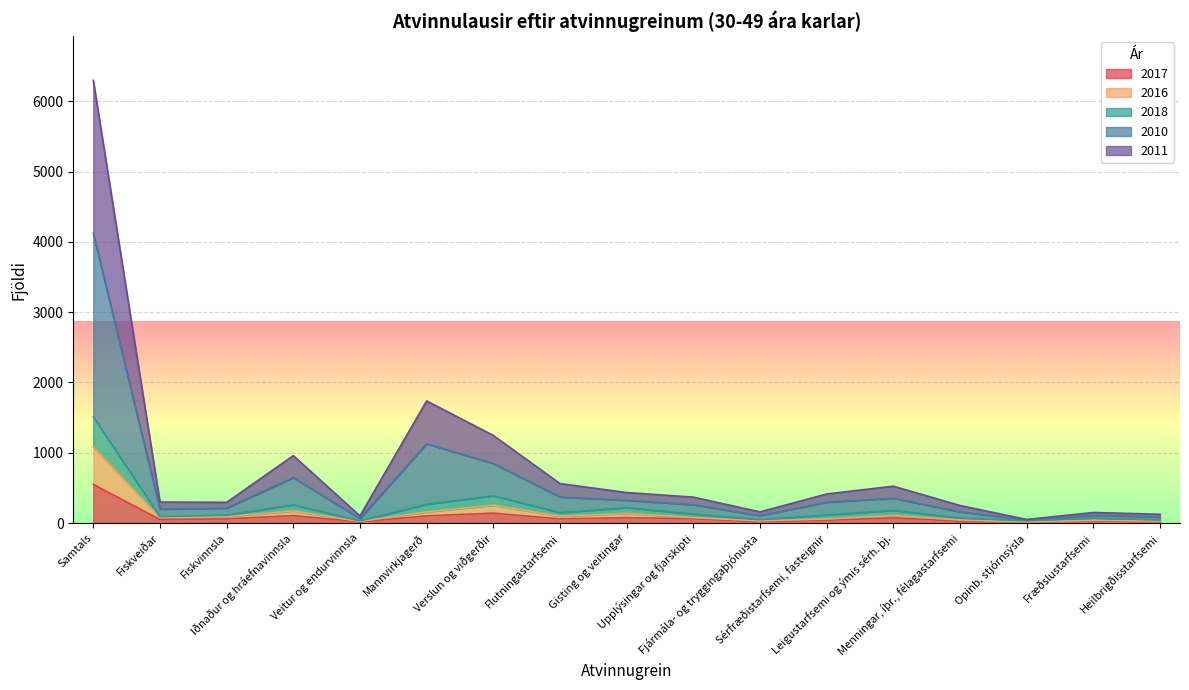

What are all the series names shown in the legend?

2017, 2016, 2018, 2010, 2011